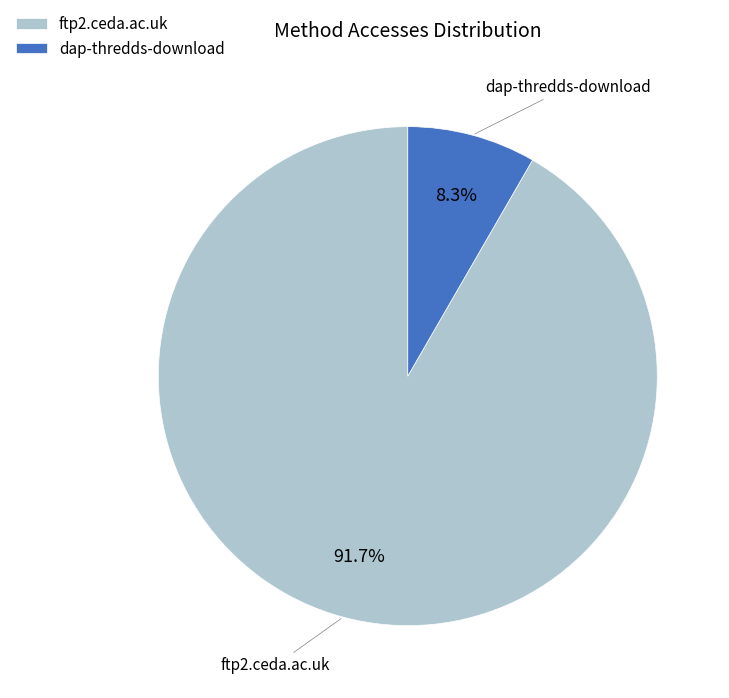

Is there any slice that represents more than half of the pie?

Yes